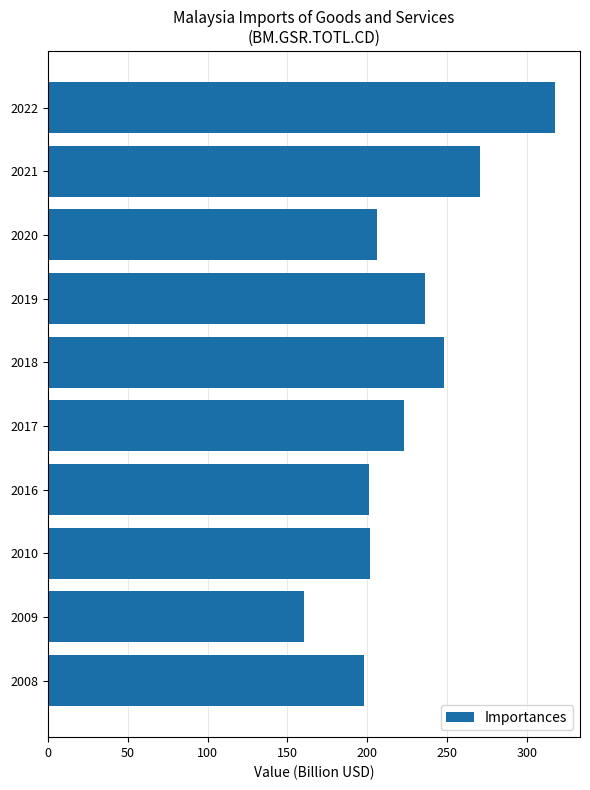

At which label is the value closest to 238?

2019